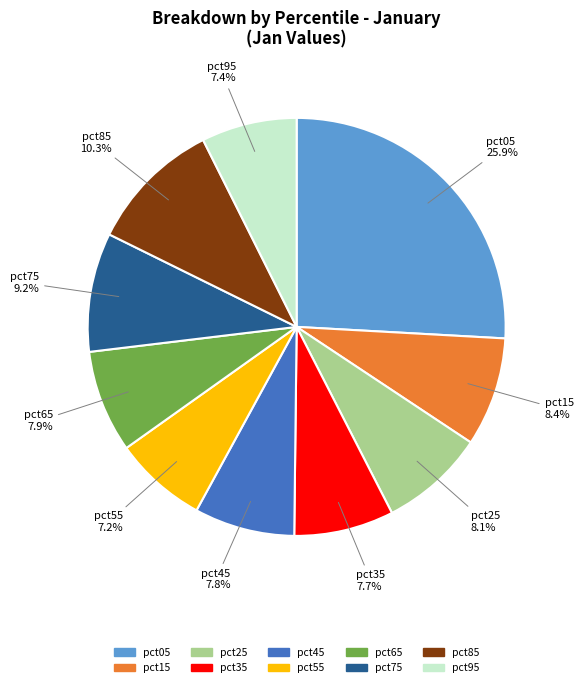

True or false: pct85 accounts for 10% of the total.

True